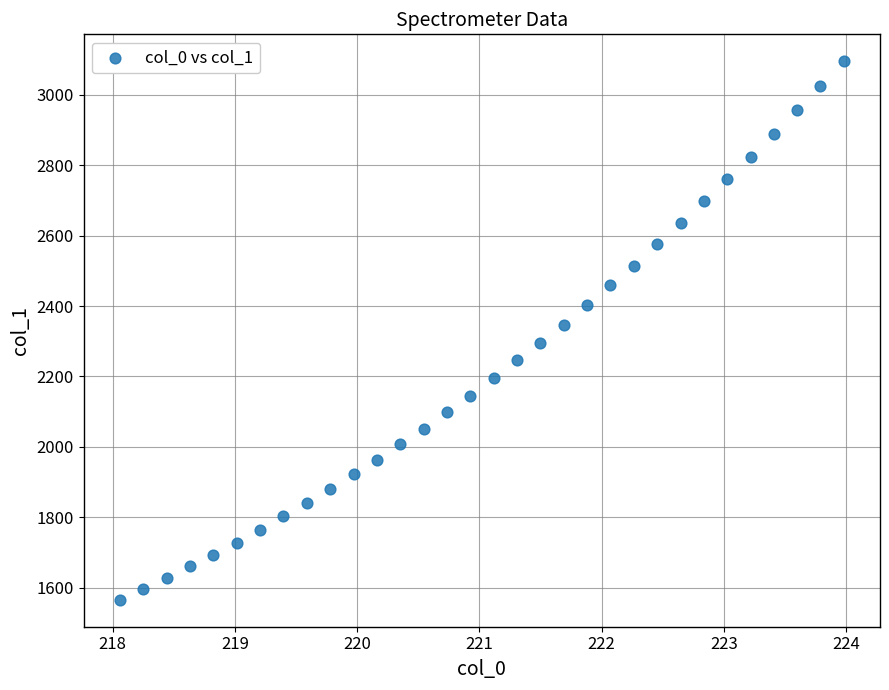

What is the range of X values (max minus min)?

5.9